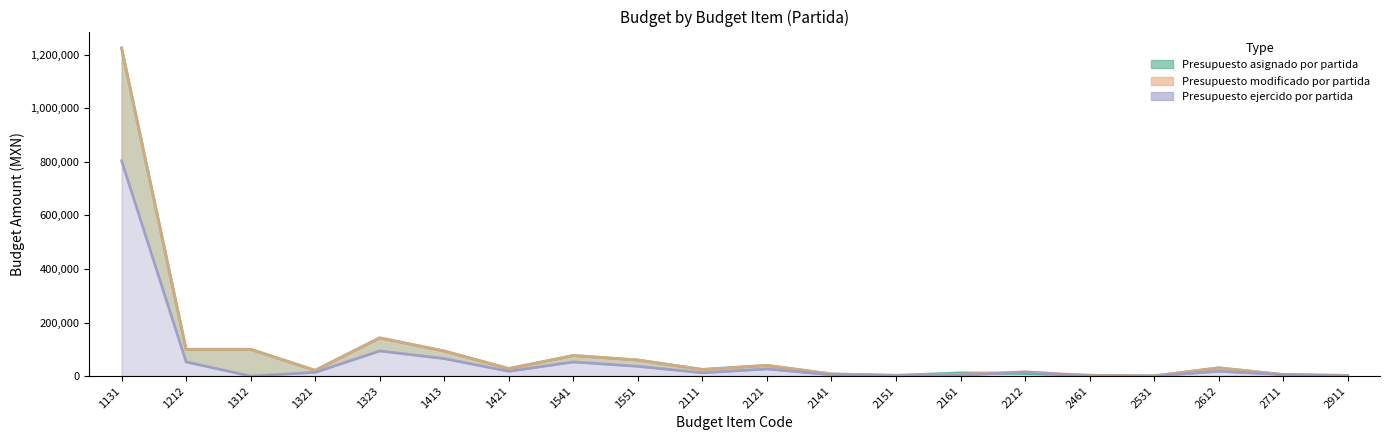

At how many categories does at least one series exceed 849102?

1